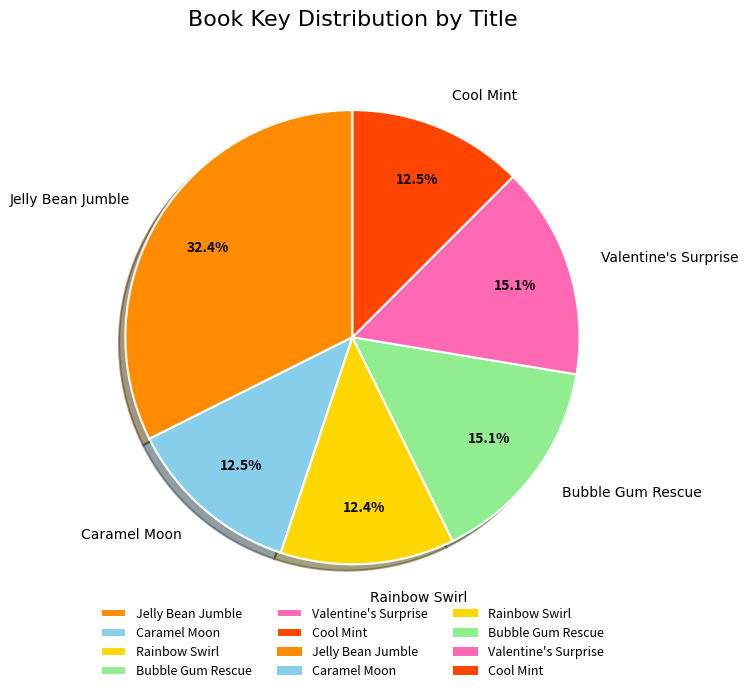

To the nearest percent, what is the average slice percentage?

17%